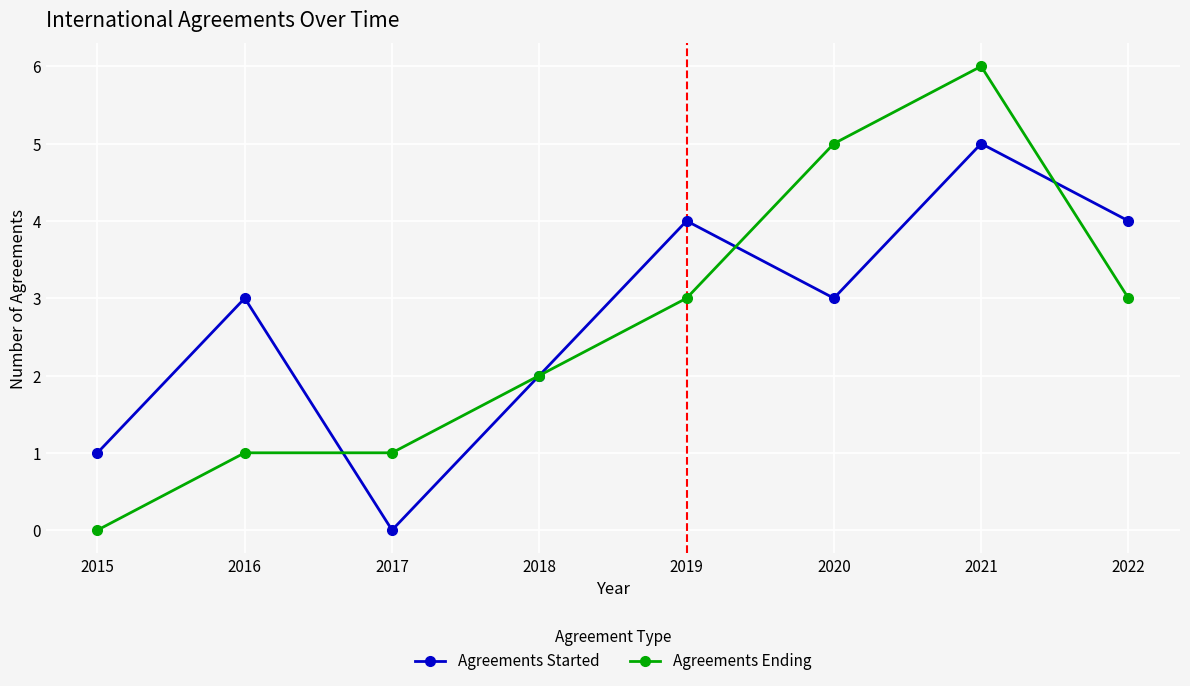

True or false: Agreements Ending and Agreements Started cross at least once.

True